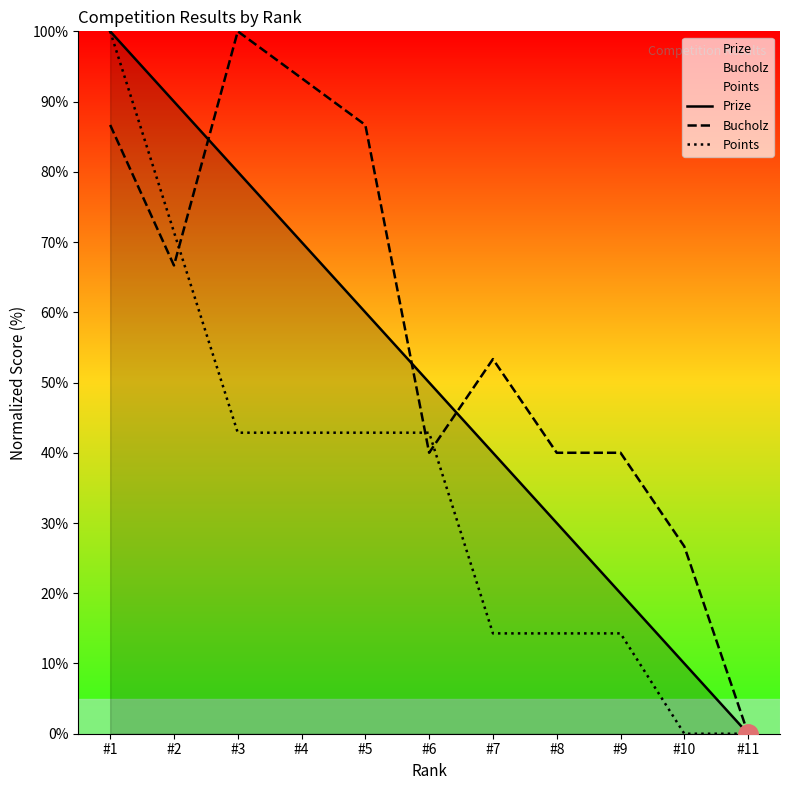

Count the number of data series in this chart.

3